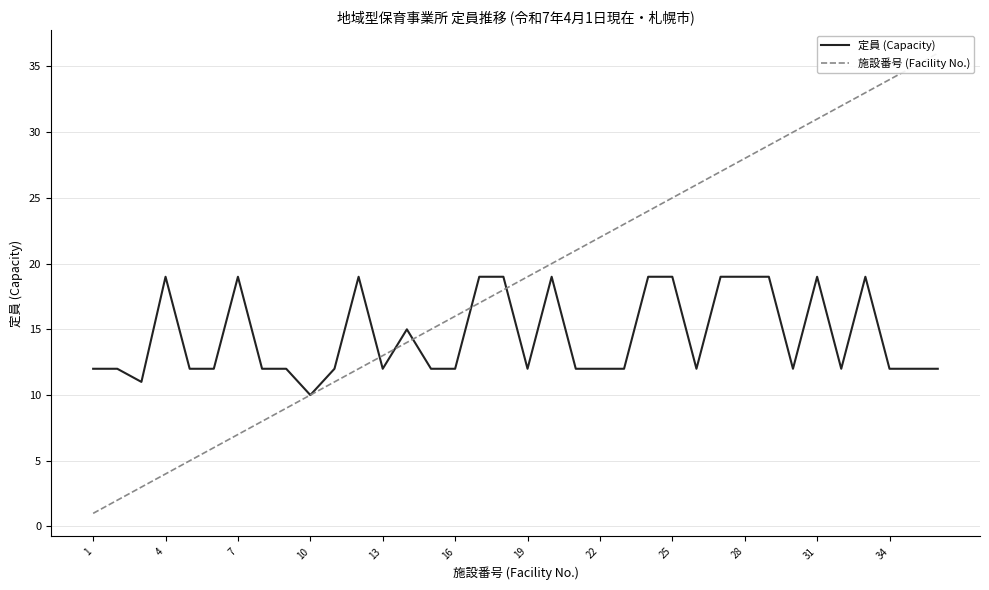

What is the sum of all 施設番号 (Facility No.) values?

666